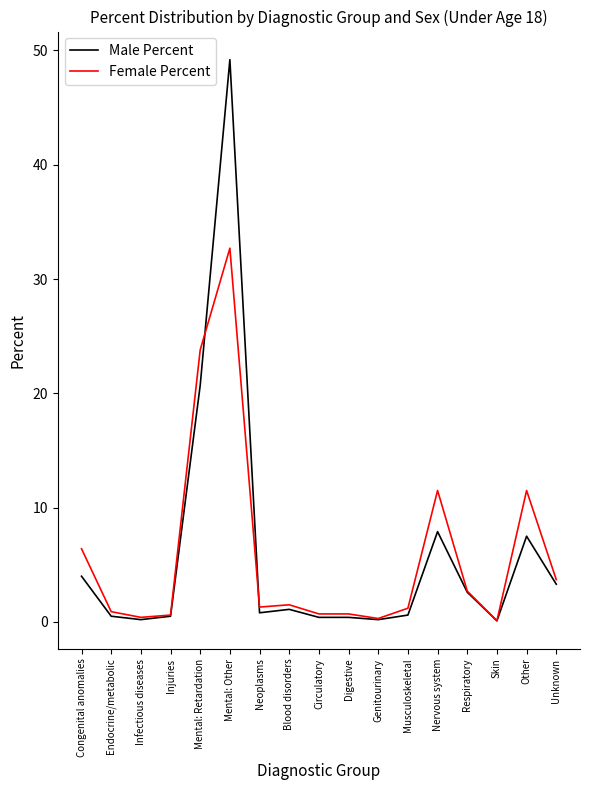

At which category is the sum across all series the highest?

Mental: Other